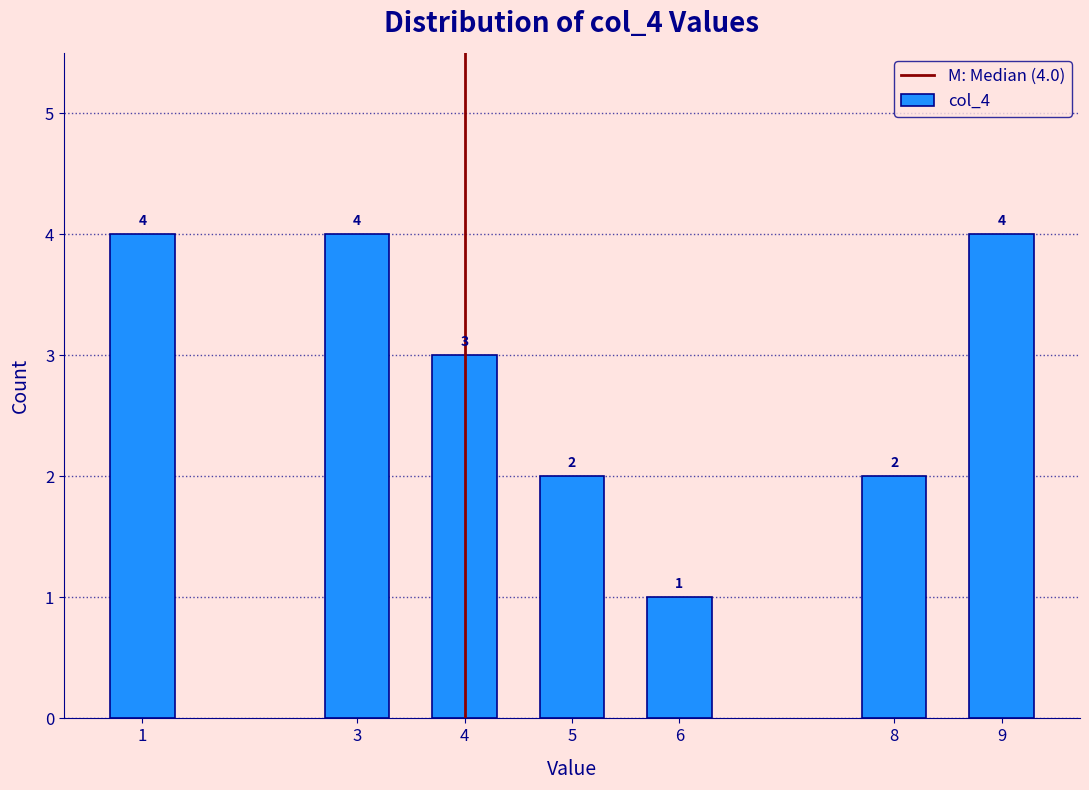

Reading left to right, what are all the values shown in this chart?

4	4	3	2	1	2	4